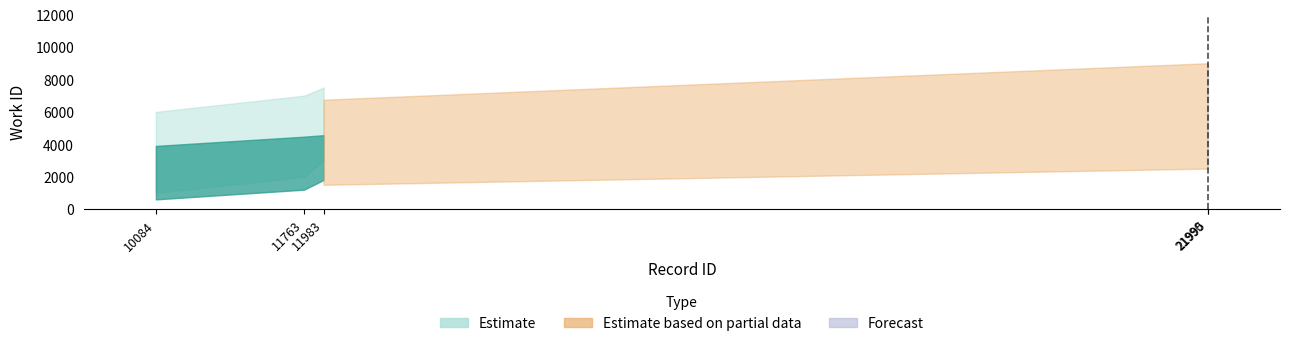

The value at 11763 is 5.6. True or false?

True